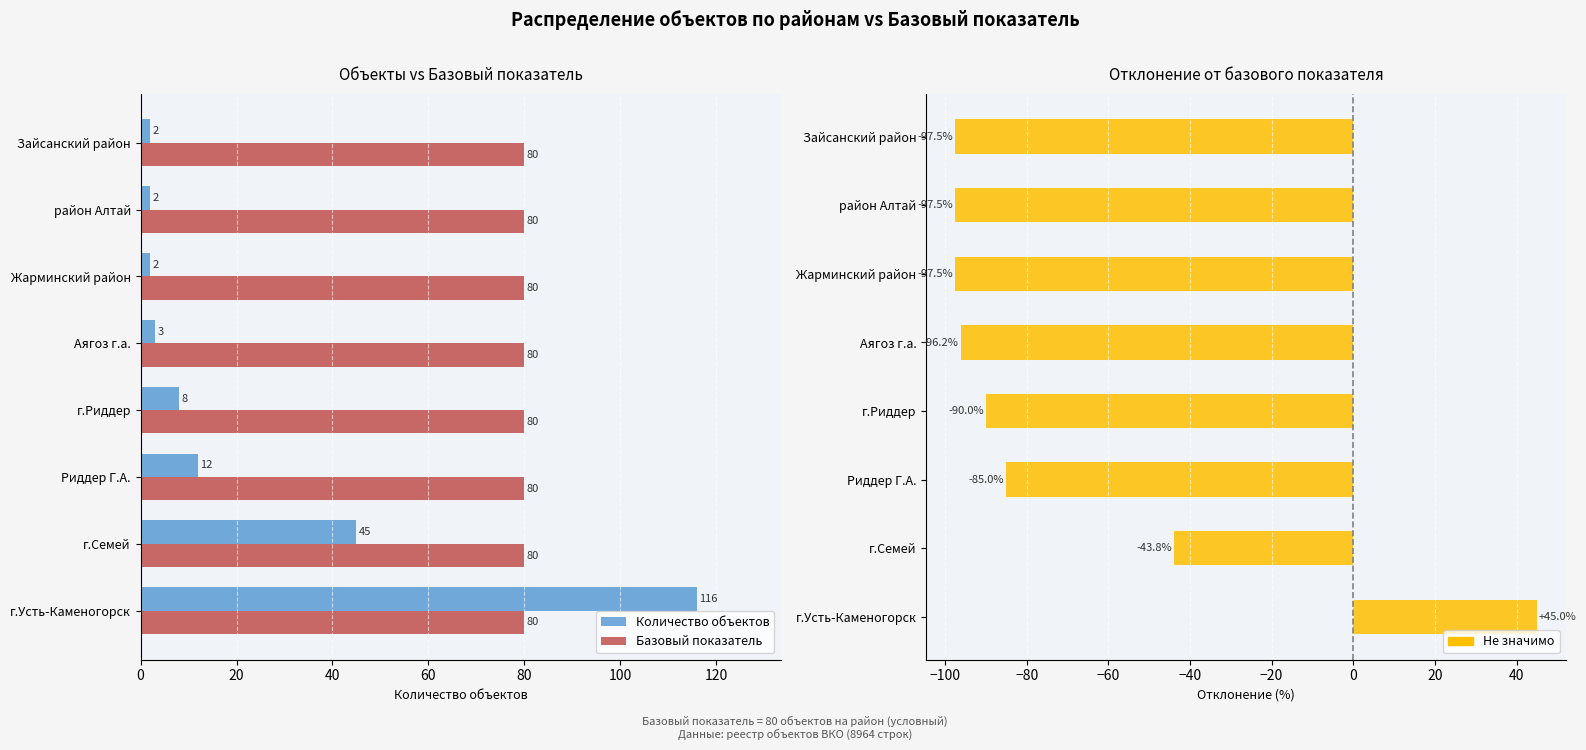

How many distinct data groups are displayed?

3